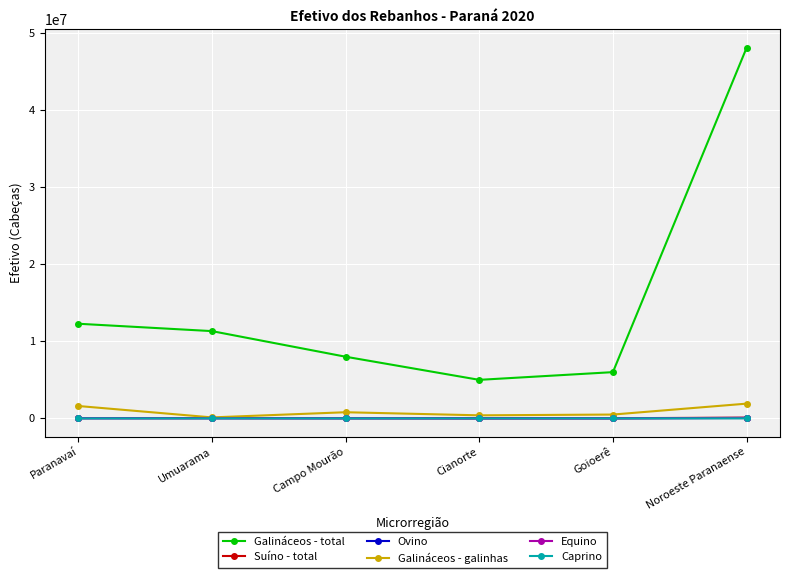

True or false: Suíno - total and Caprino intersect in this chart.

False